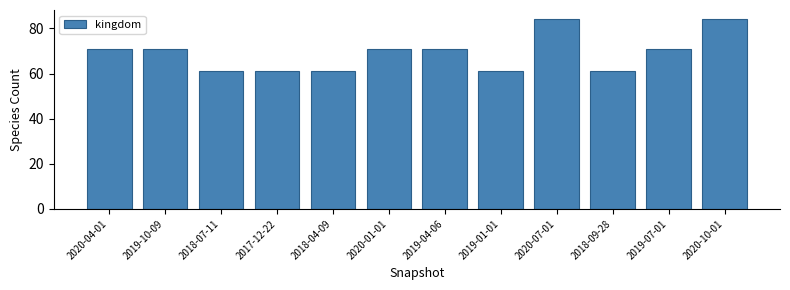

What is the minimum value shown in the chart?

61